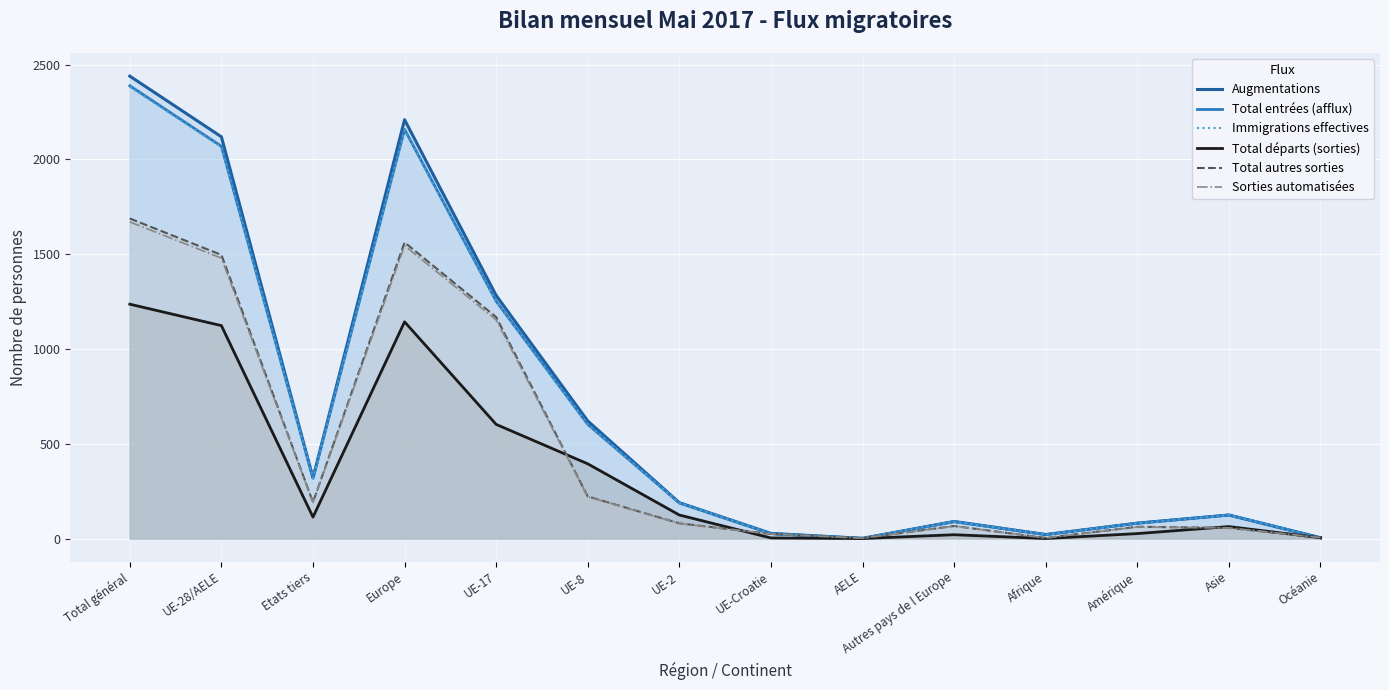

At which category does Sorties automatisées reach its first local valley?

Etats tiers